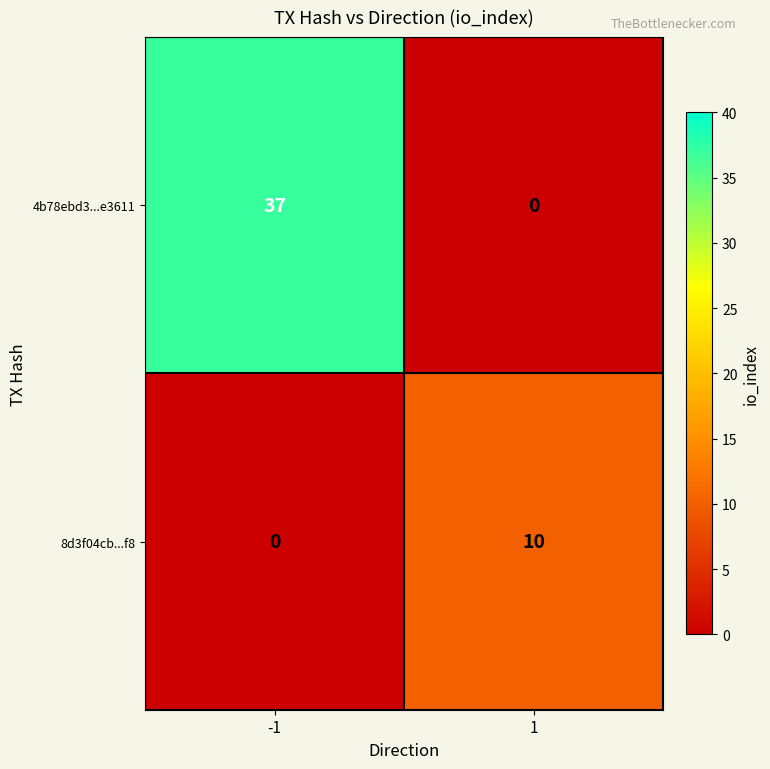

What is the difference between the 8d3f04cb...f8 values at 1 and -1?

10